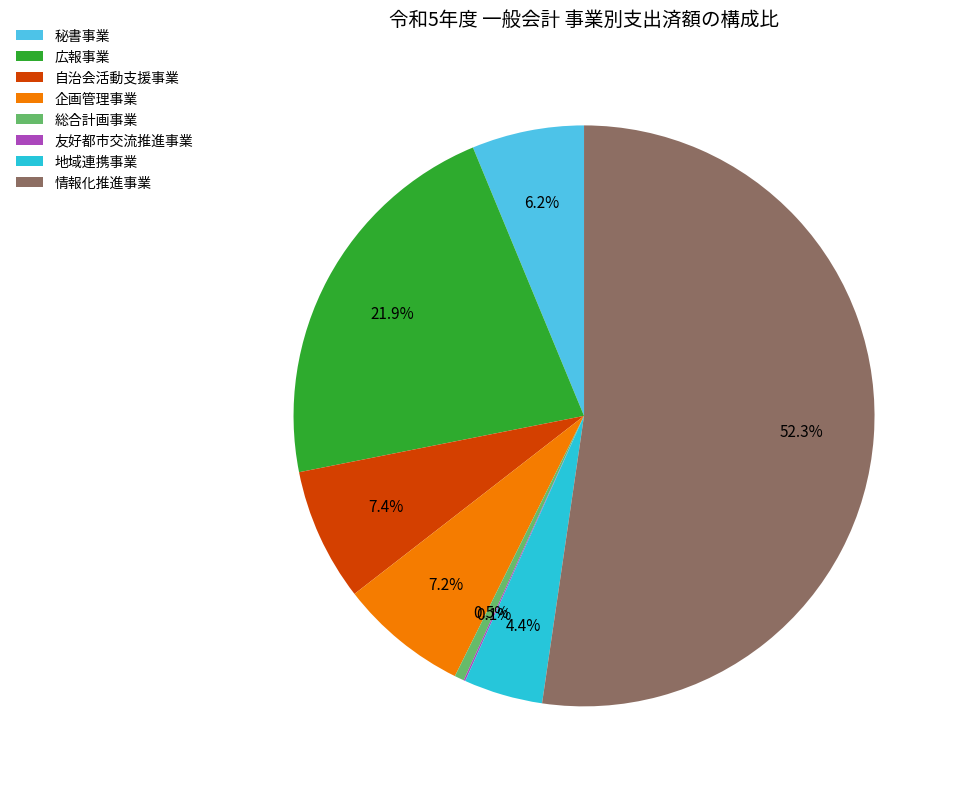

What is the largest slice in the pie chart?

情報化推進事業